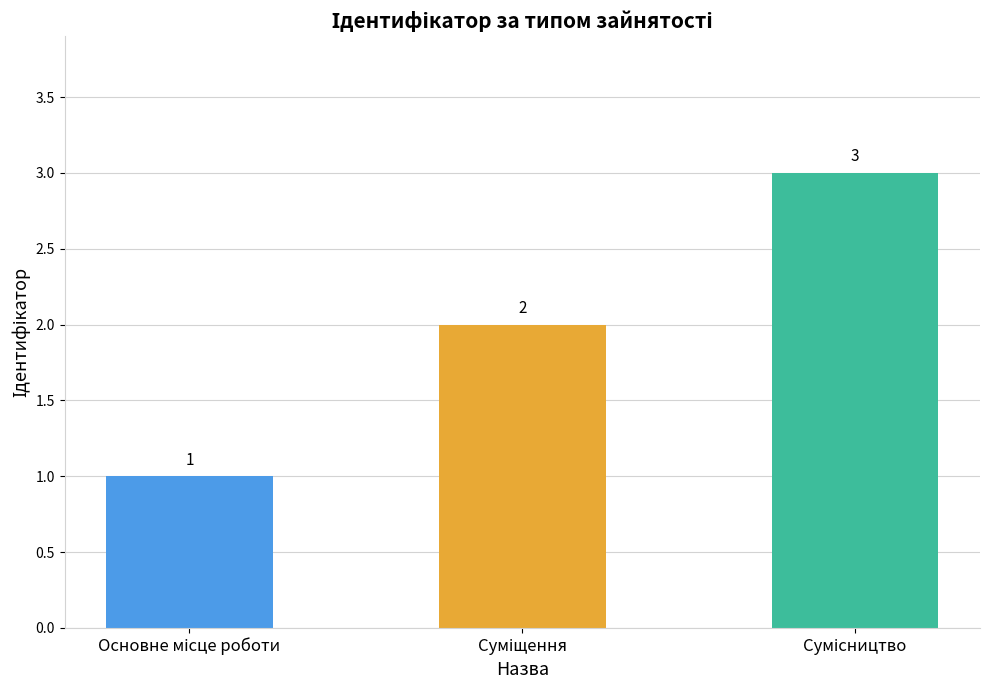

What is the average value?

2